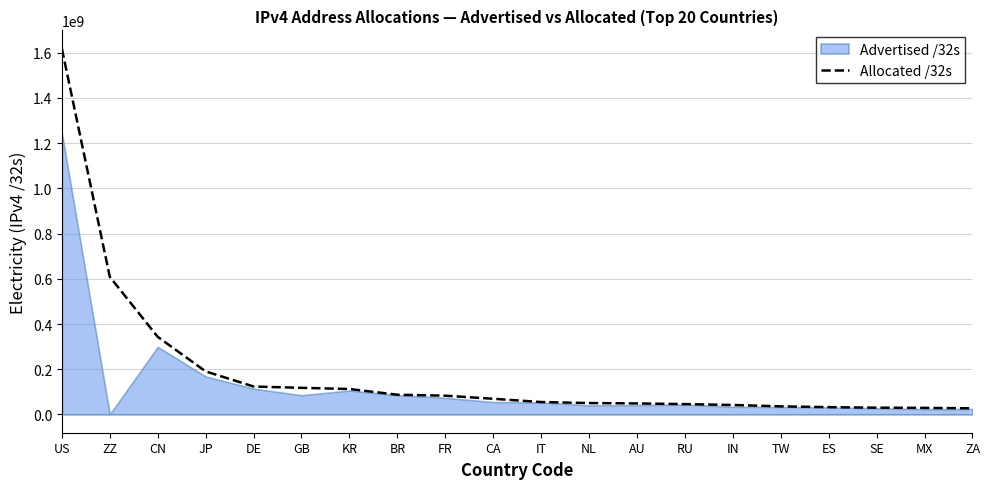

How many lines are shown in the chart?

1